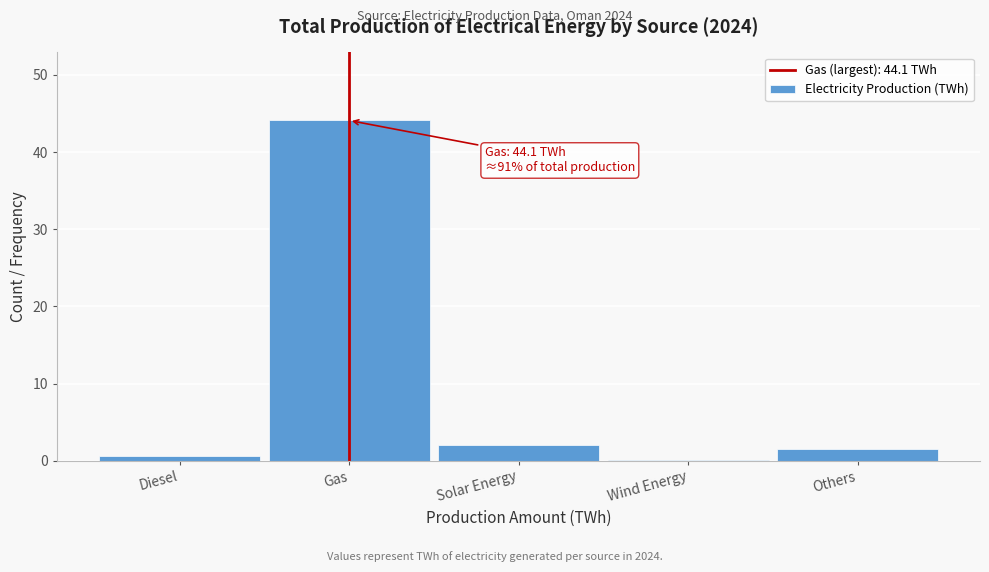

Reading left to right, transcribe all the data shown in this chart.

Diesel=0.6	Gas=44.1	Solar Energy=2.1	Wind Energy=0.1	Others=1.5